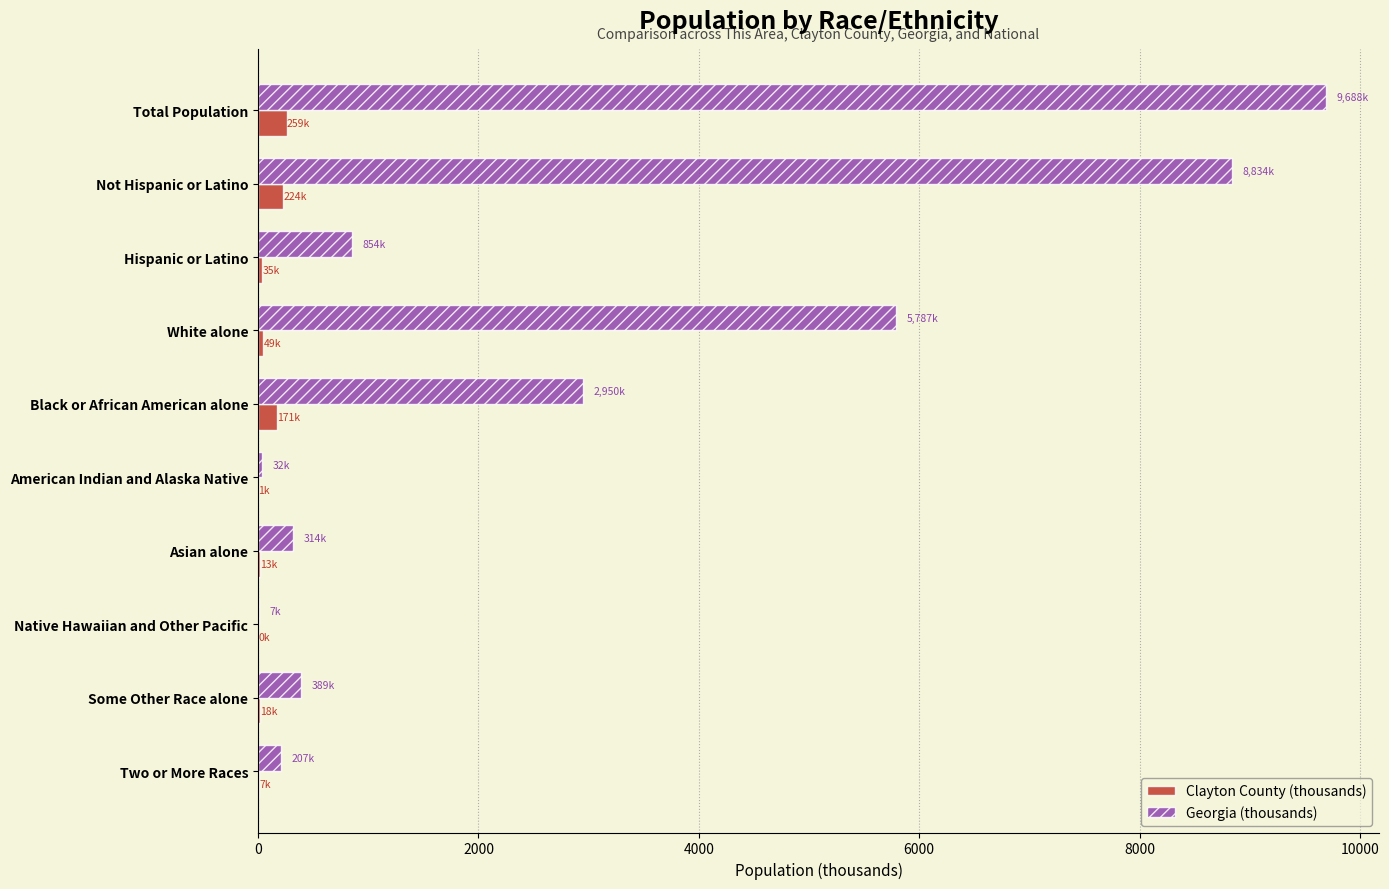

At which label does Georgia (thousands) reach its peak?

Total Population